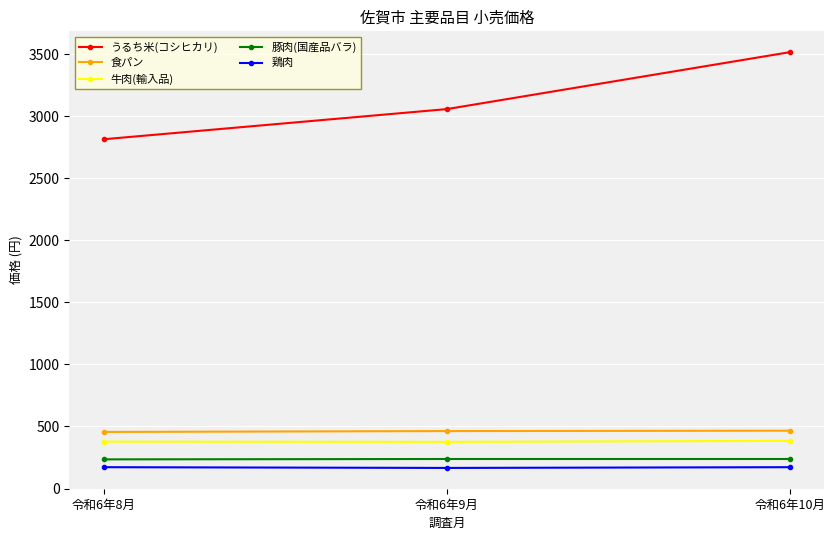

What is the value of the 牛肉(輸入品) point at the 1st from the left?

378